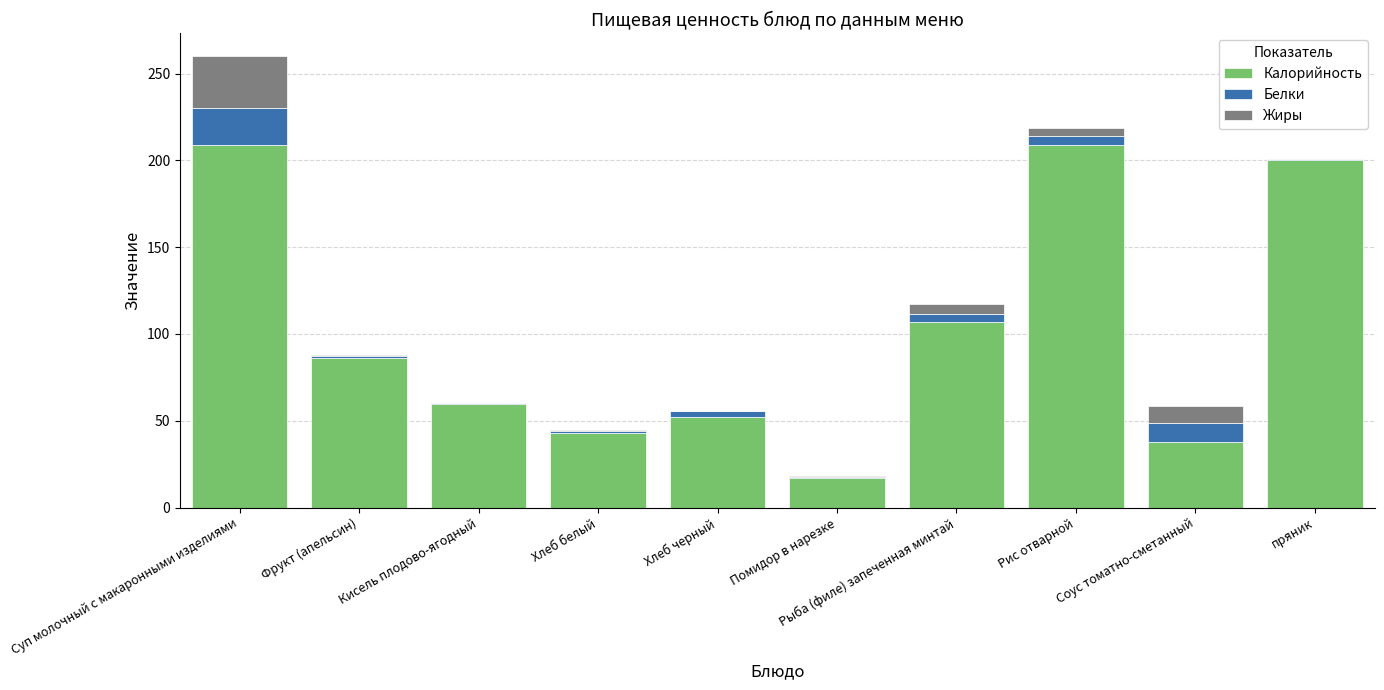

True or false: Калорийность has a value of 42.7 at Хлеб белый.

True